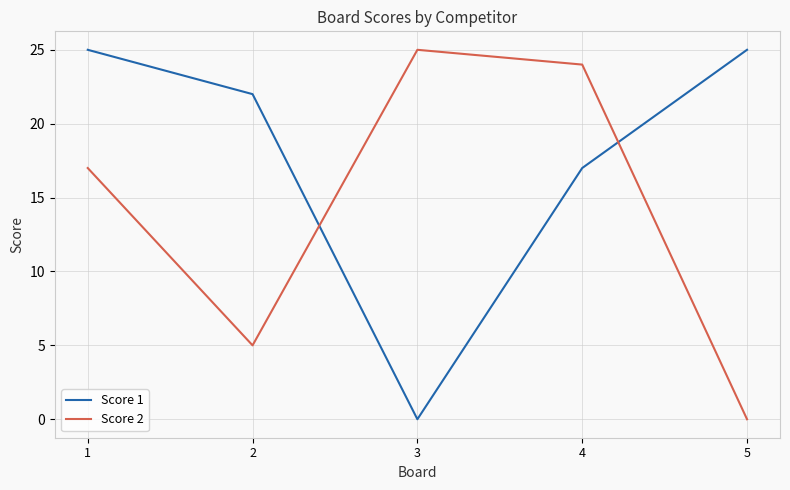

At which label does Score 2 reach its minimum?

5